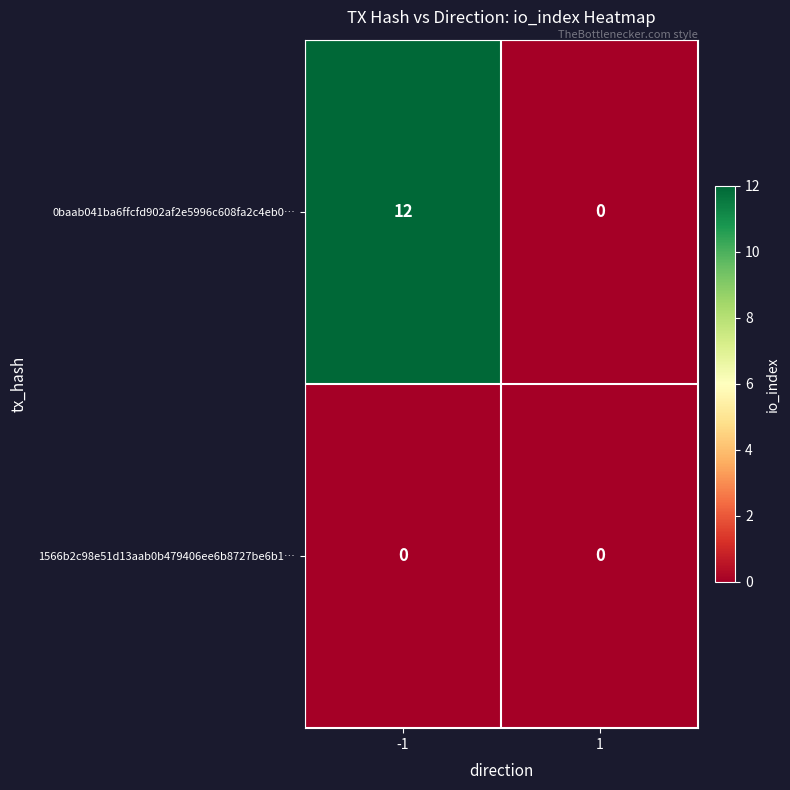

Which series has the largest total across all categories?

0baab041ba6ffcfd902af2e5996c608fa2c4eb0…